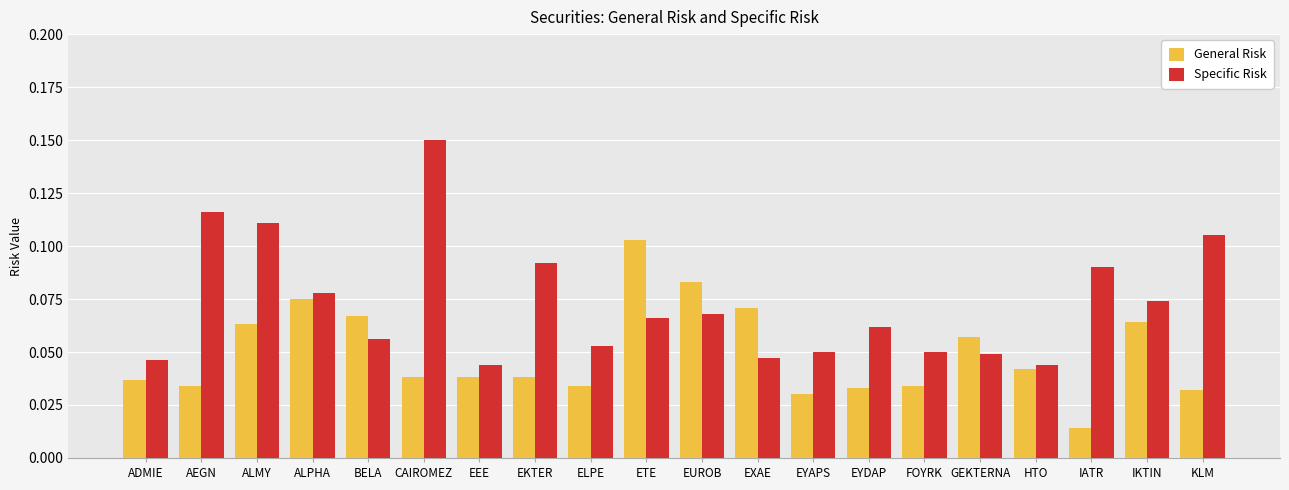

Which series has the largest range (max minus min)?

Specific Risk